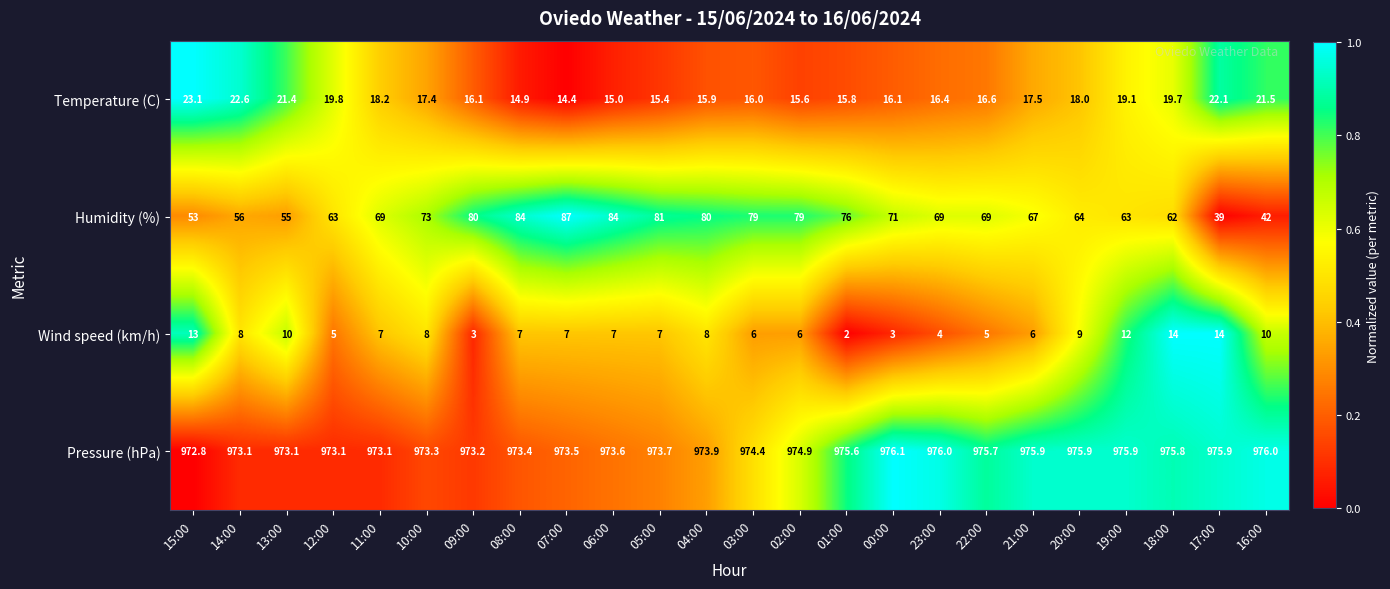

The value of Temperature (C) at 10:00 is 17.4. True or false?

True